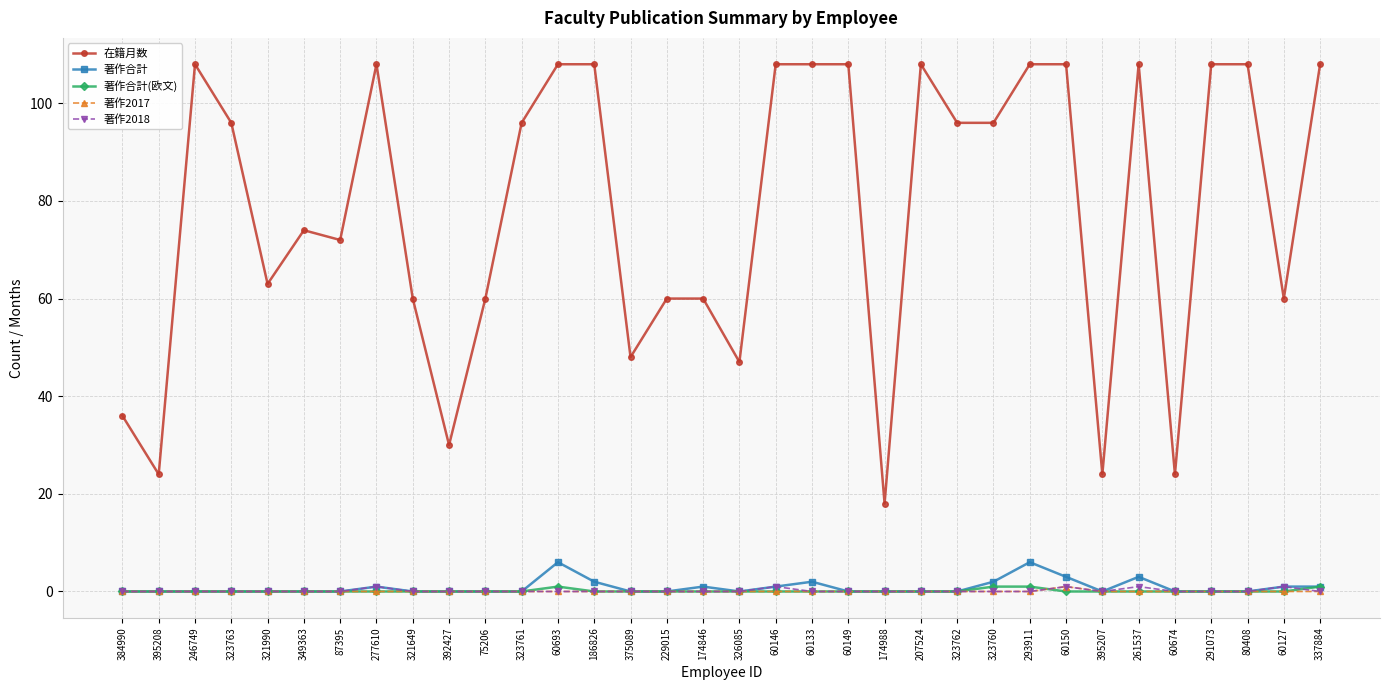

Which series changed the most between 75206 and 337884?

在籍月数